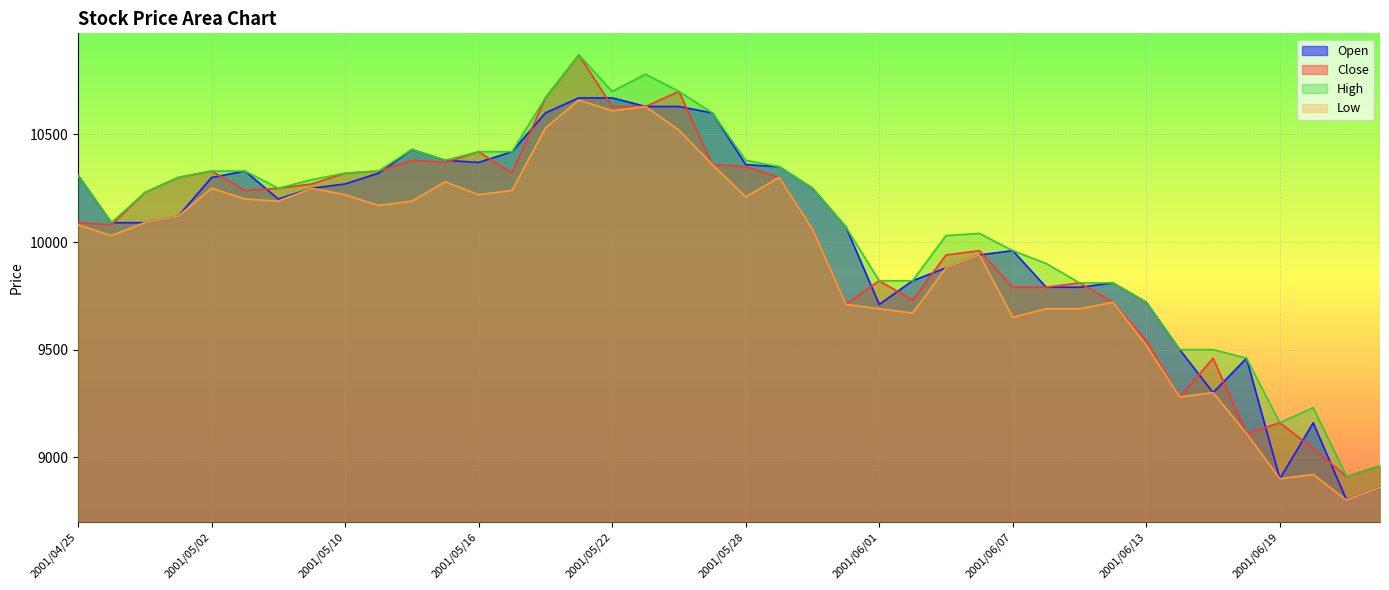

Where is the first local minimum for Low?

2001/04/26